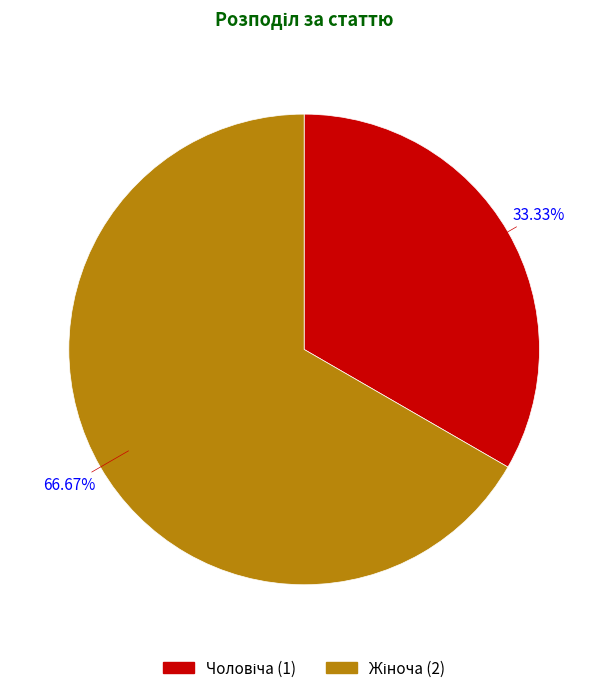

Is there a majority slice in this chart?

Yes